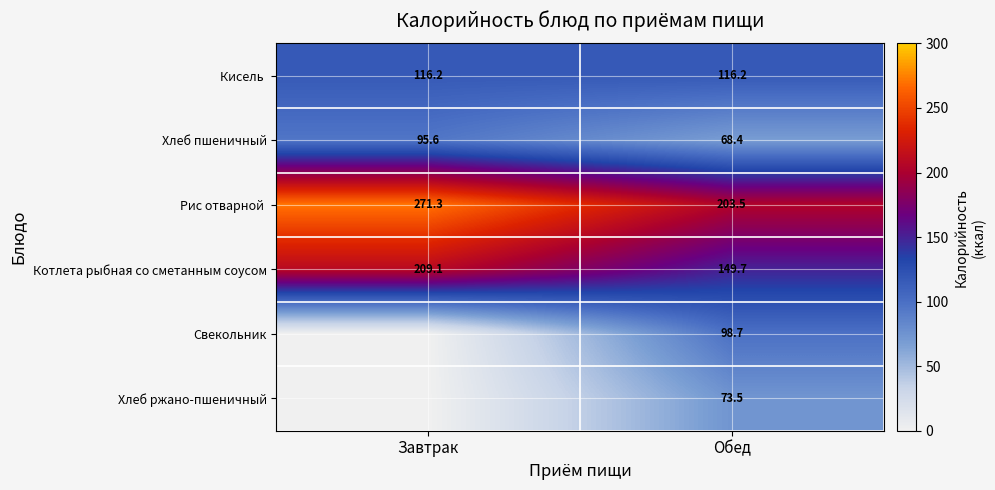

What is the difference between the highest and lowest values at Завтрак?

271.3